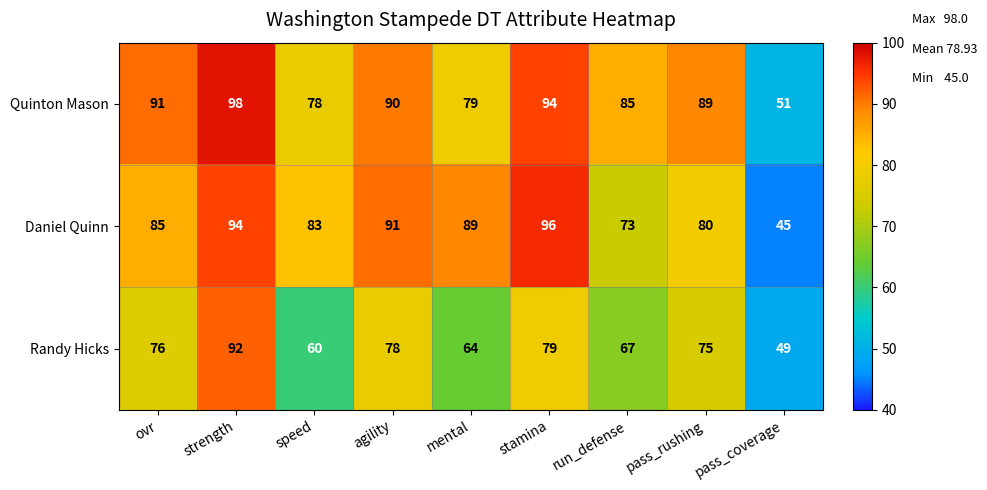

At which category is the sum across all series the highest?

strength